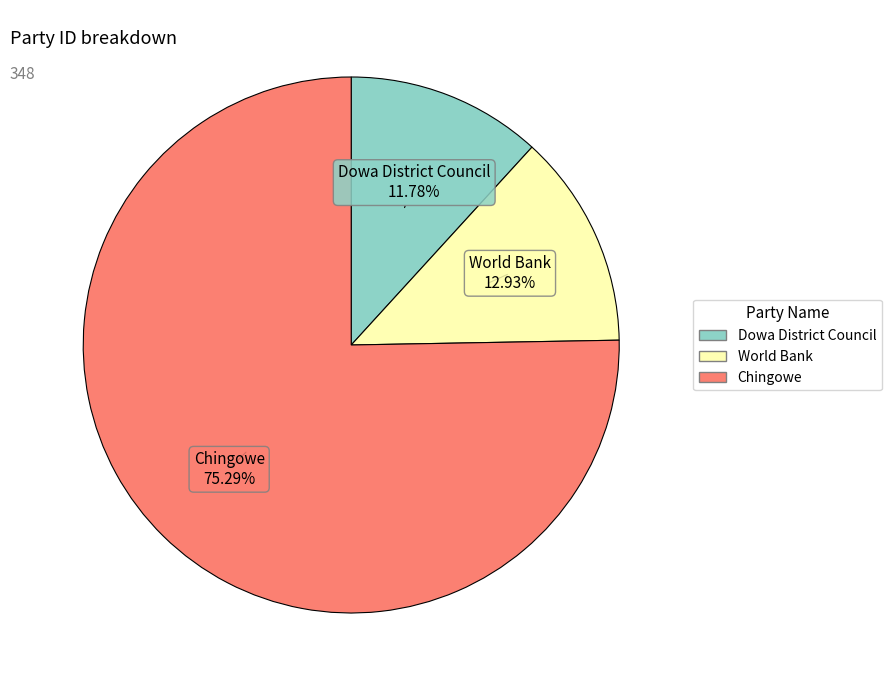

Is there any slice that represents more than half of the pie?

Yes